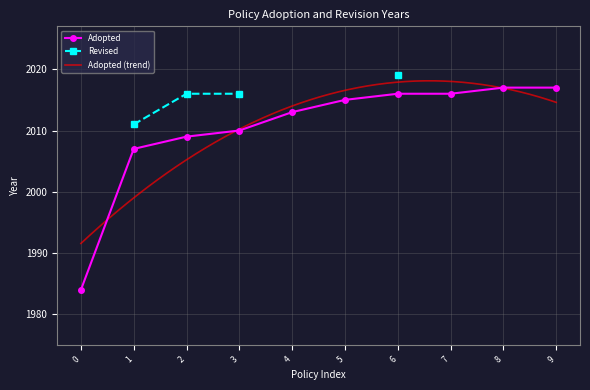

Is it true that Adopted equals 2010 at 3?

True